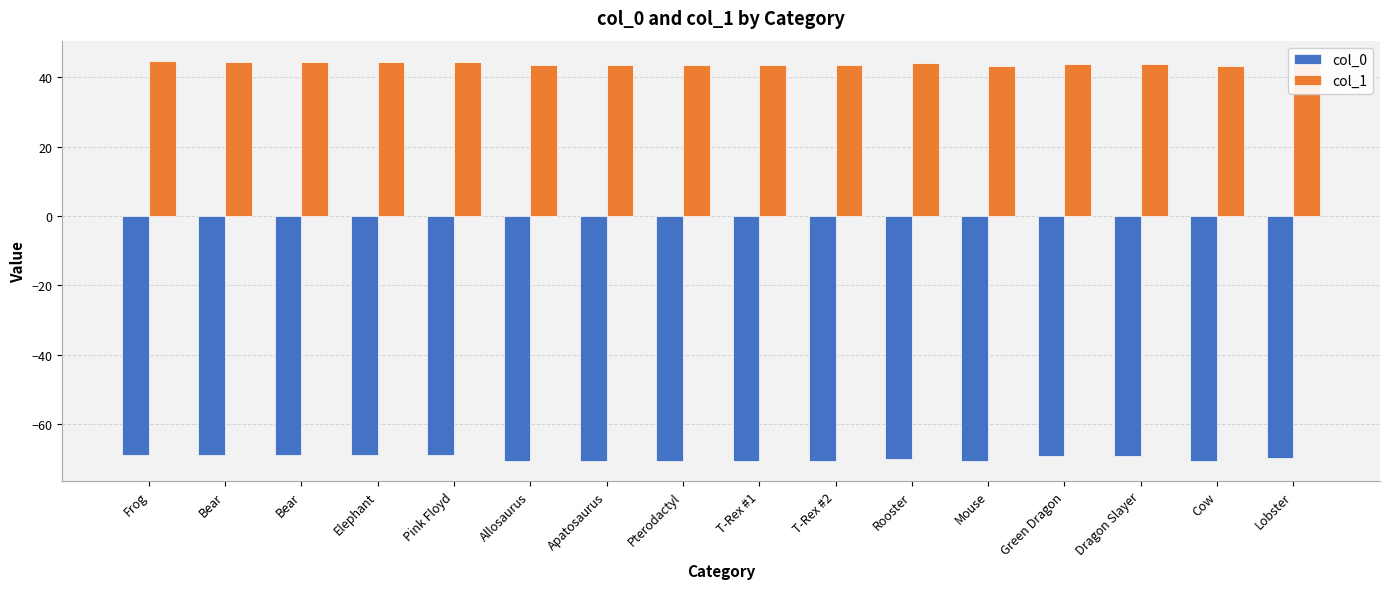

Are the bars horizontal?

No